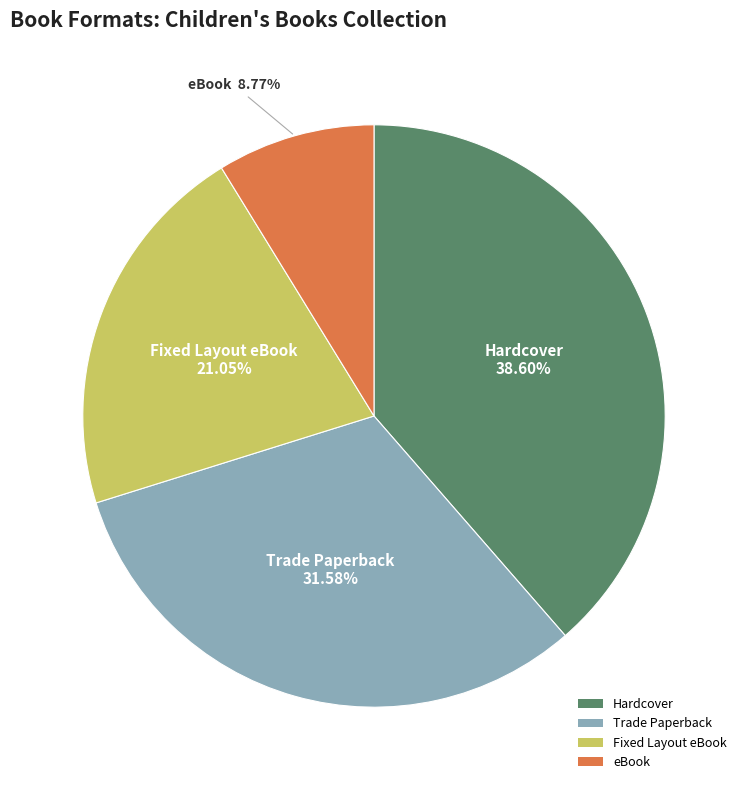

True or false: eBook accounts for 17% of the total.

False